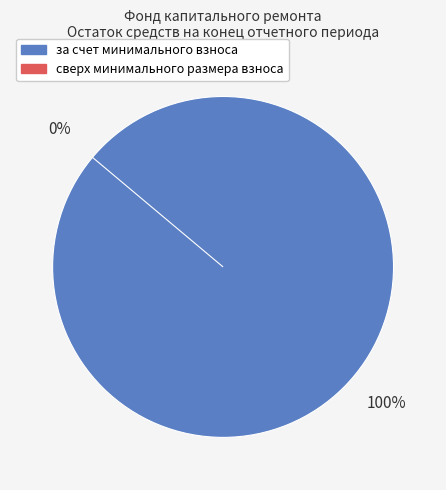

How many slices are in this pie chart?

2